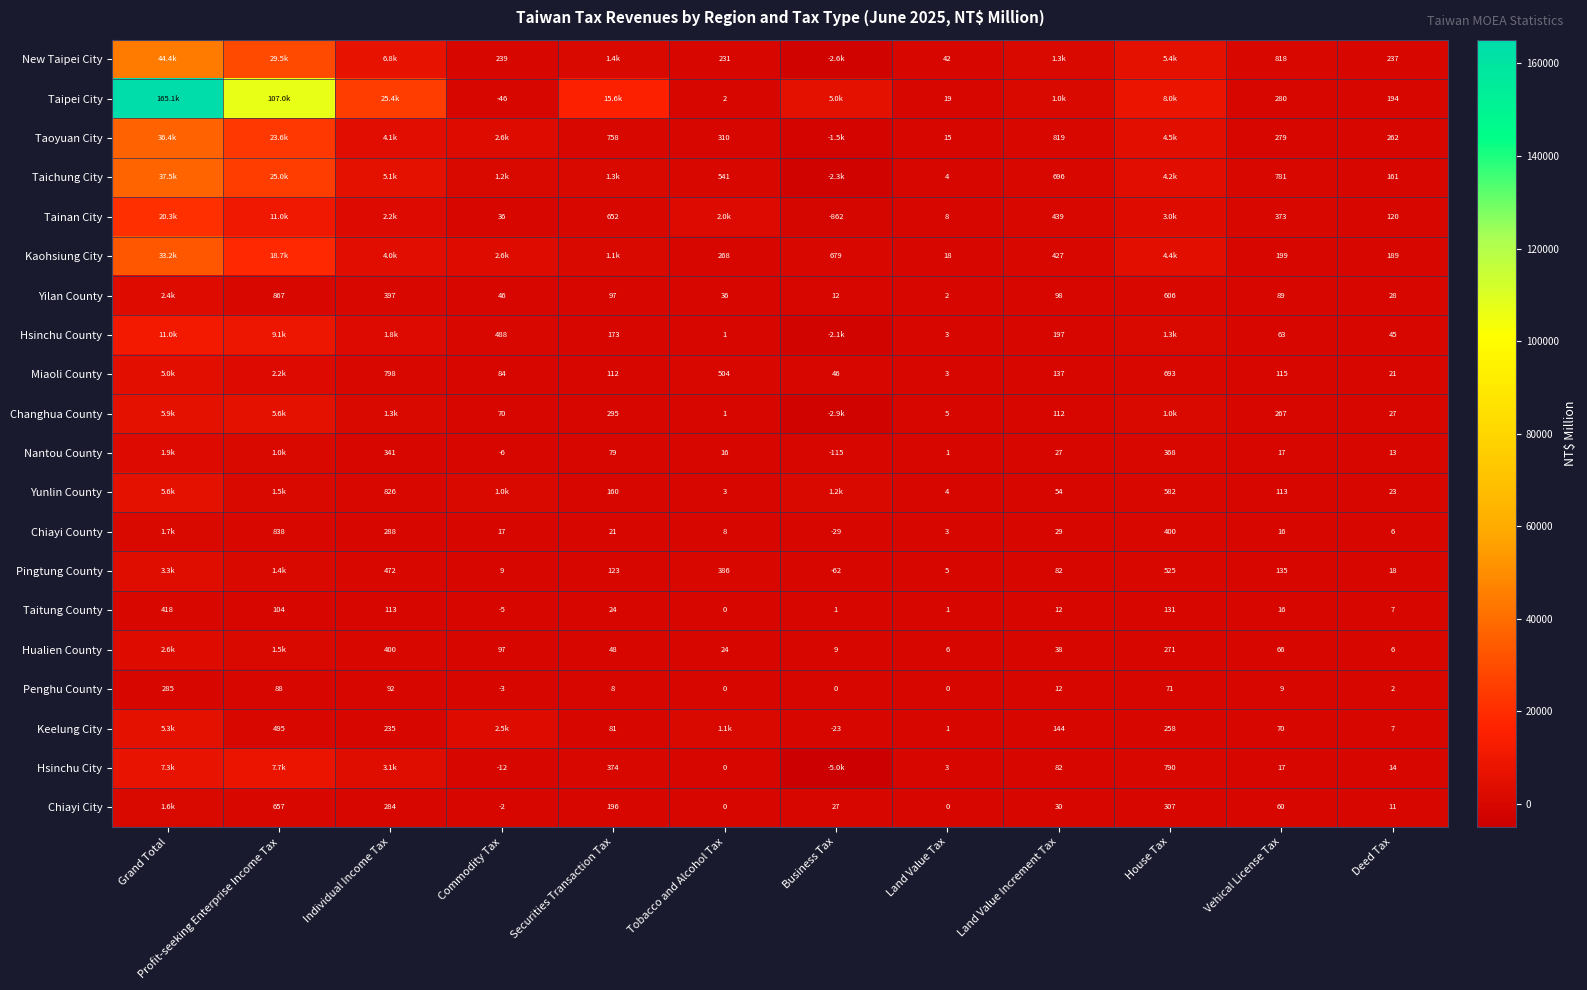

The value of Taitung County at Securities Transaction Tax is 39. True or false?

False